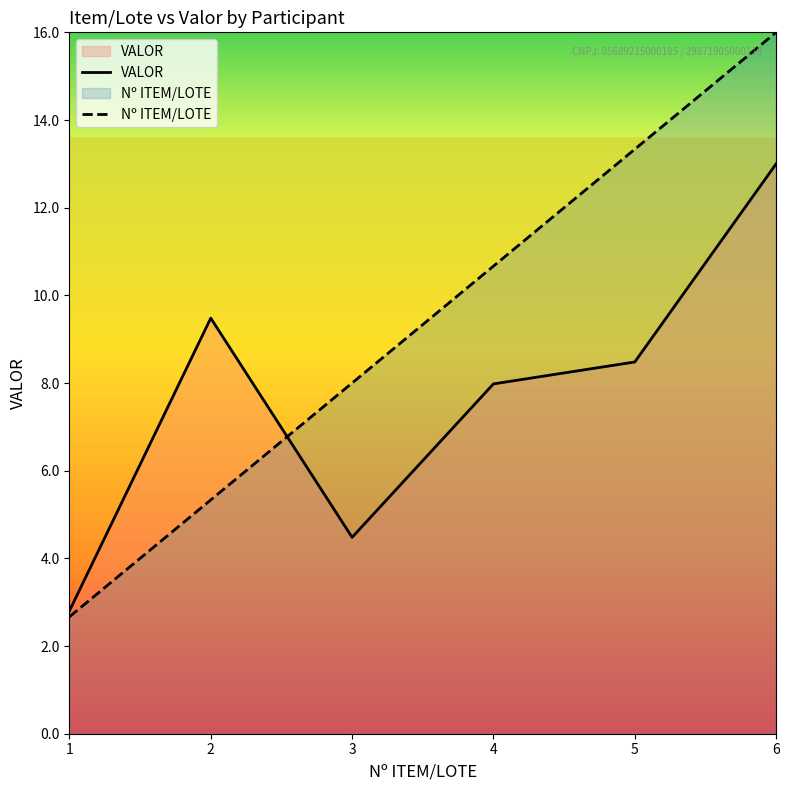

Does the chart display data point markers on the line(s)?

No